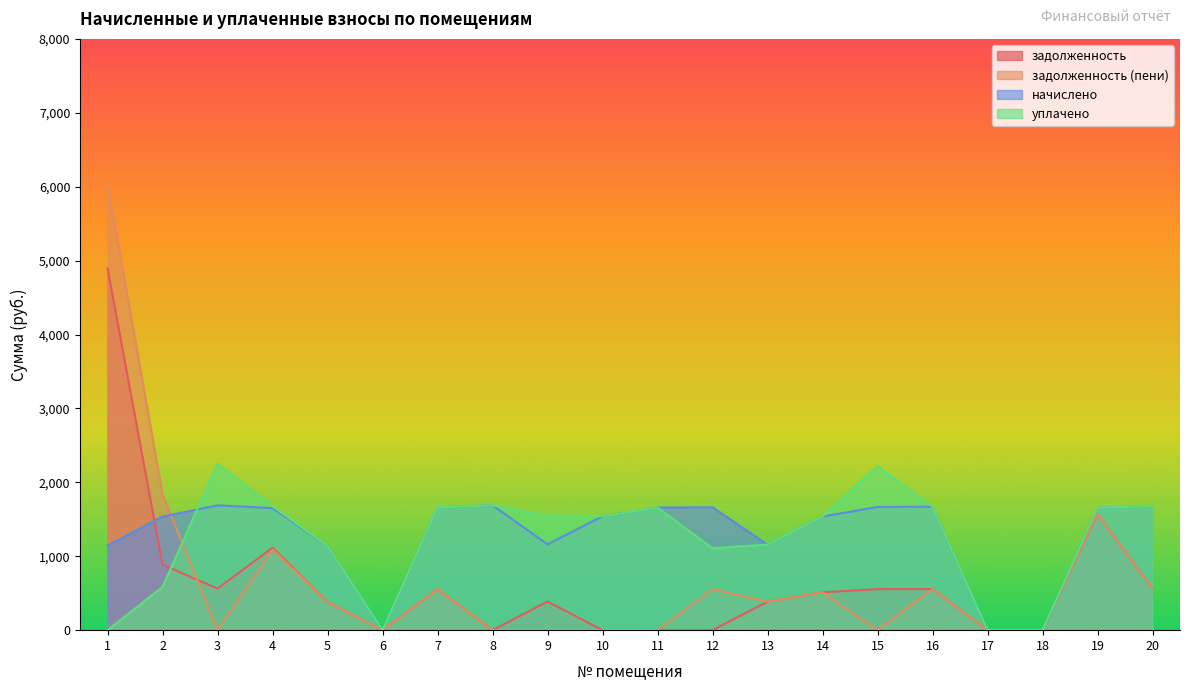

Between which two adjacent categories do задолженность and задолженность (пени) first intersect?

2 and 3